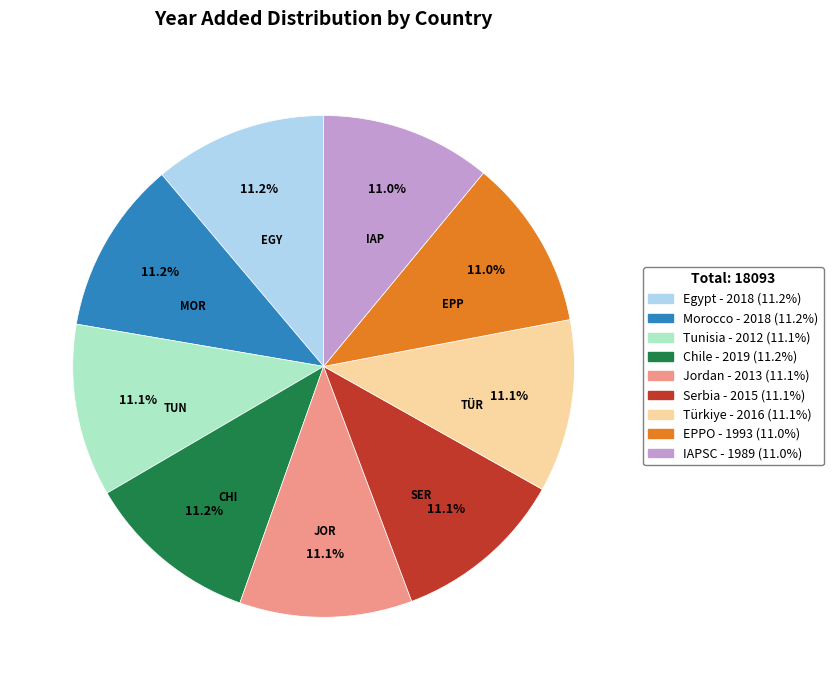

To the nearest percent, what percentage of the pie is Serbia?

11%